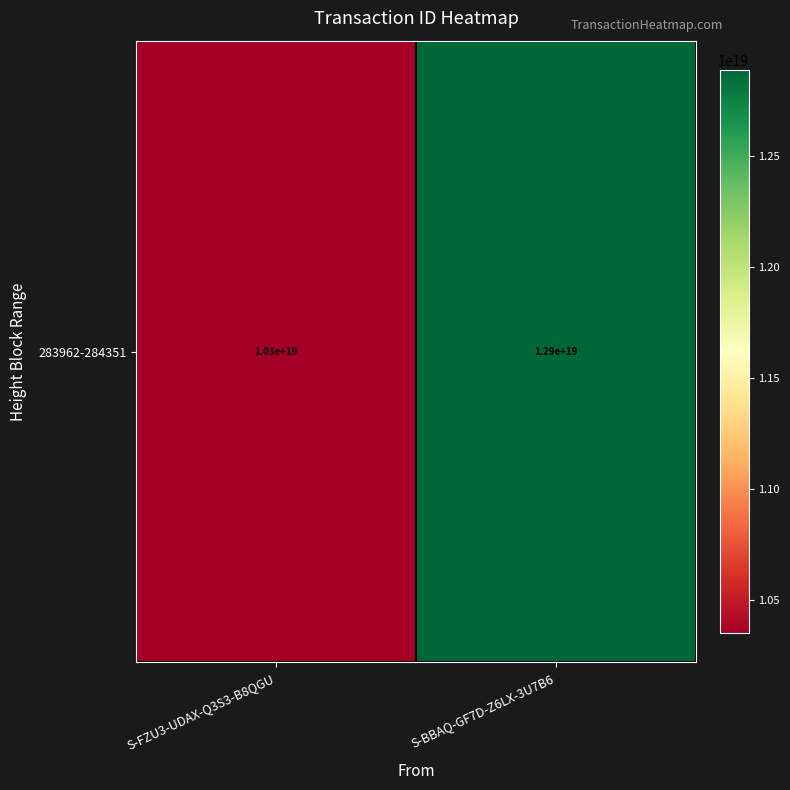

True or false: the data shows 4826621183928331264 at S-FZU3-UDAX-Q3S3-B8QGU.

False